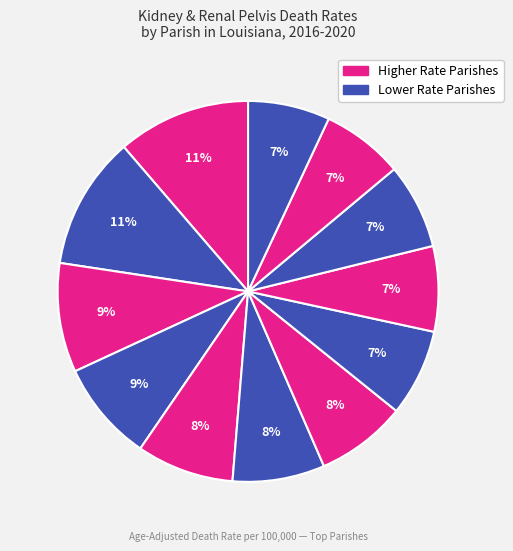

How many slices are in this pie chart?

12